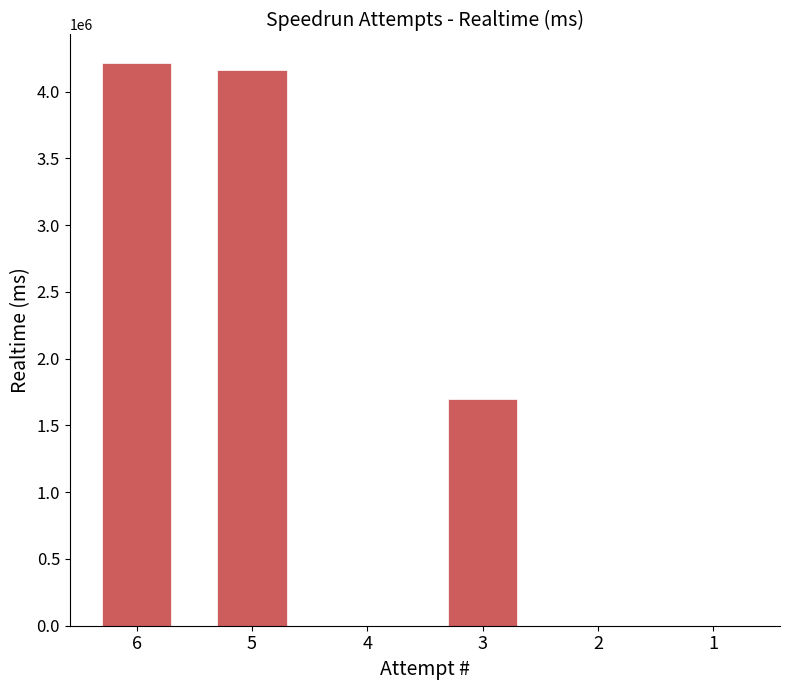

Reading left to right, transcribe all the data shown in this chart.

6=4216262	5=4164237	4=0	3=1695996	2=0	1=0